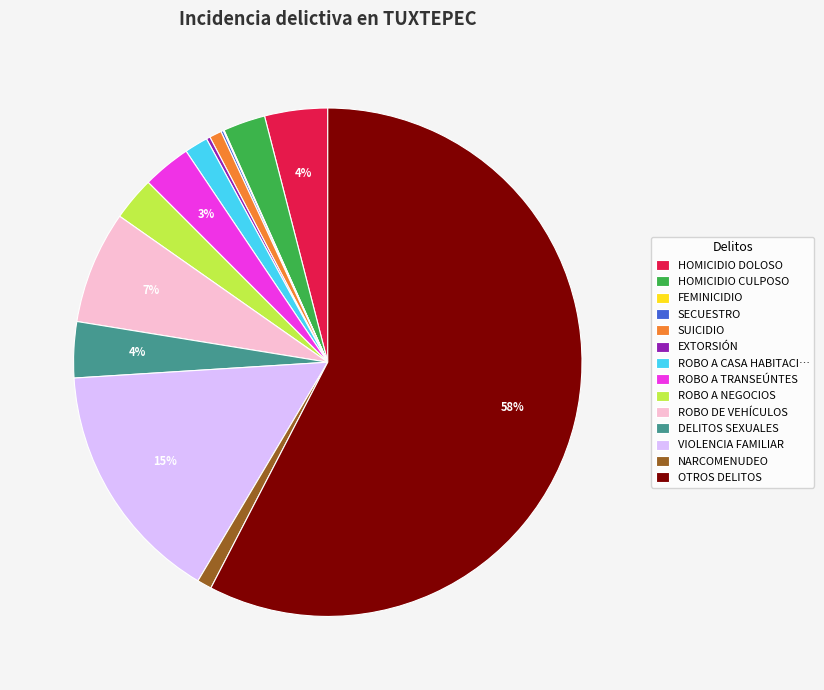

To the nearest percent, what is the average slice percentage?

7%